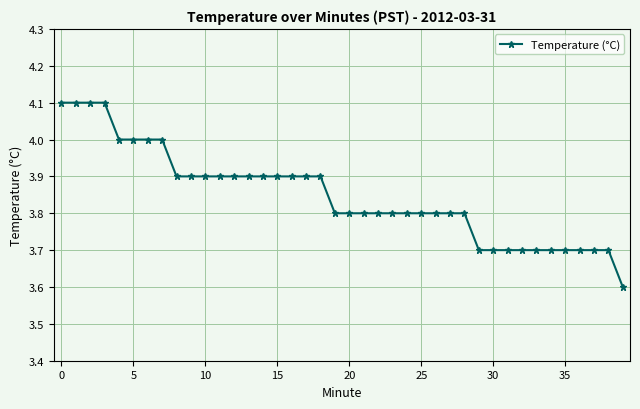

What is the value of the 23rd point from the left?

3.8